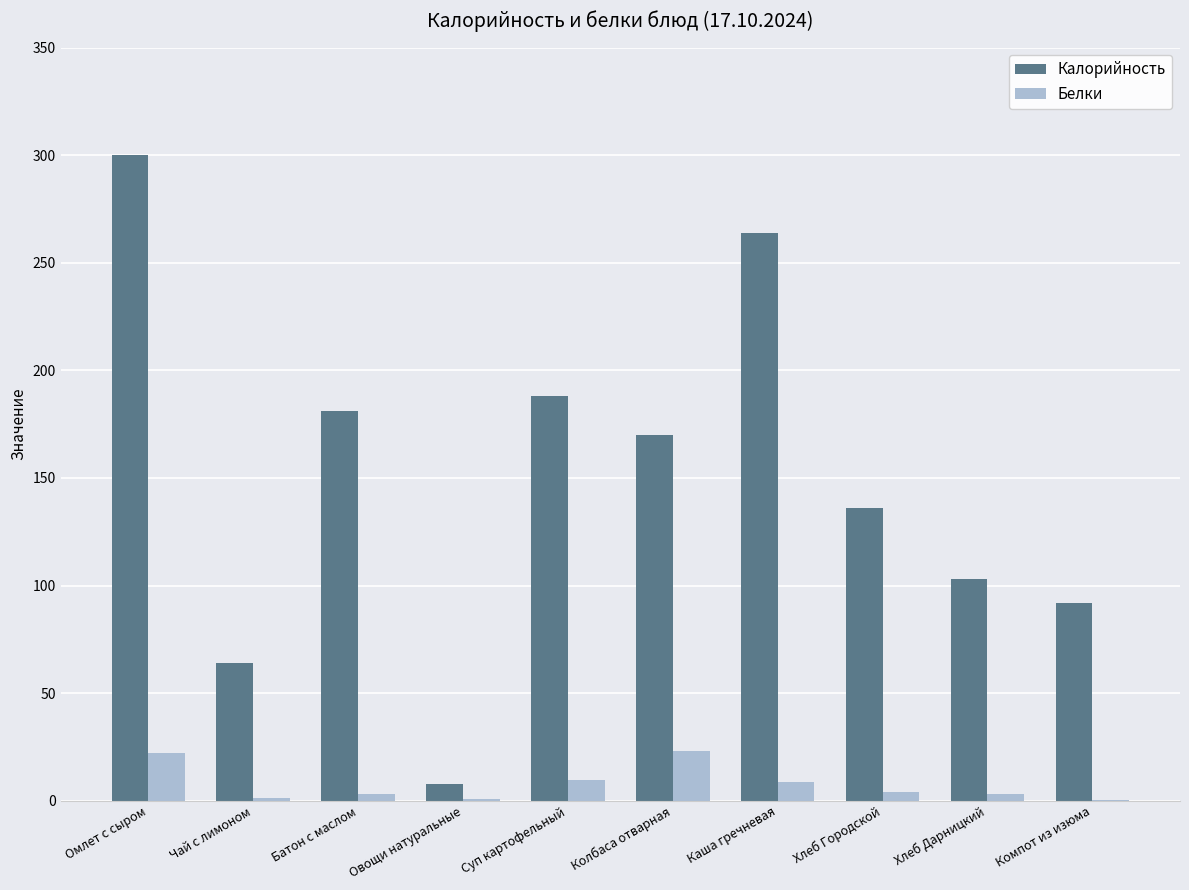

Which series has the largest total across all categories?

Калорийность